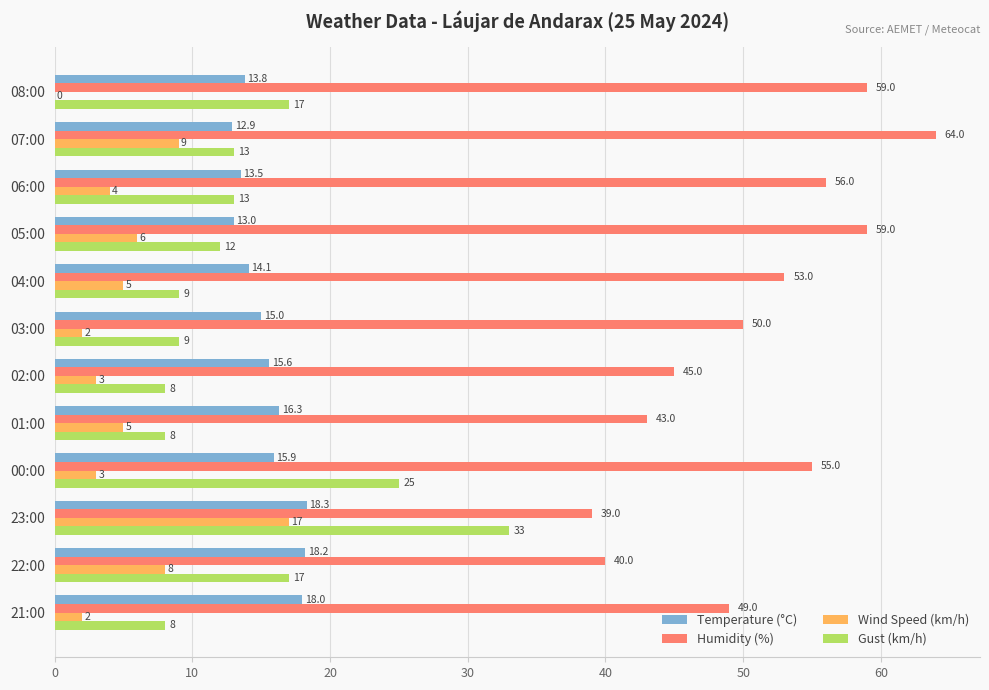

What is the maximum value for Temperature (°C)?

18.3